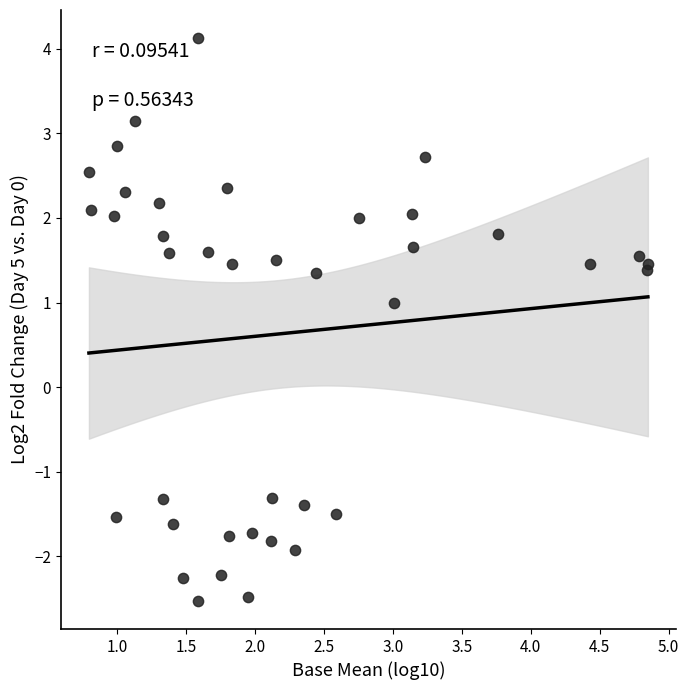

What Y value in the scatter plot is closest to 0?

1.0